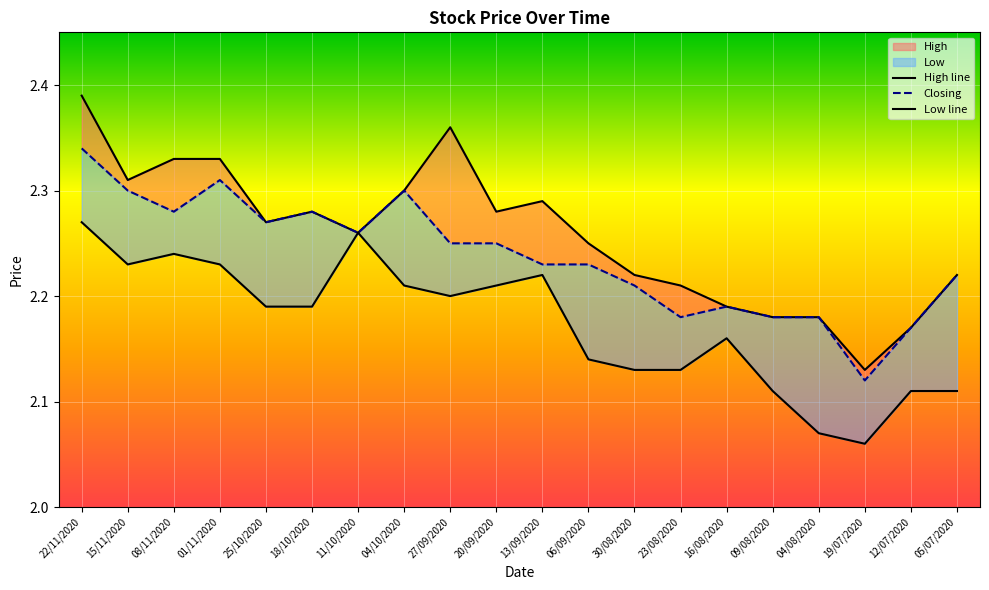

True or false: Low line and High line cross at least once.

False